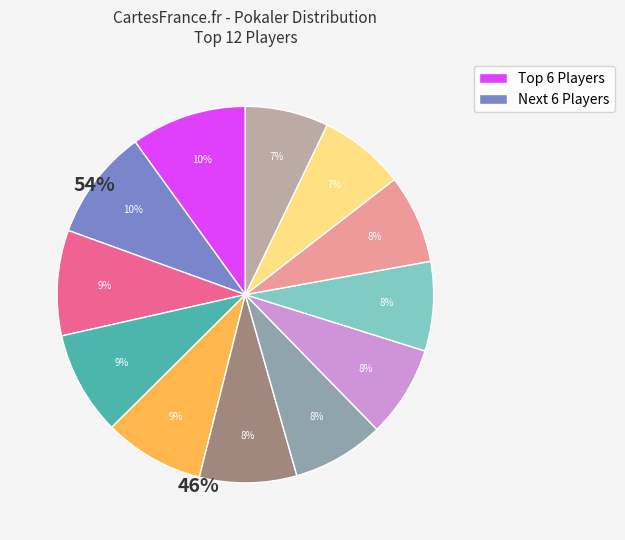

To the nearest percent, what is the average slice percentage?

8%